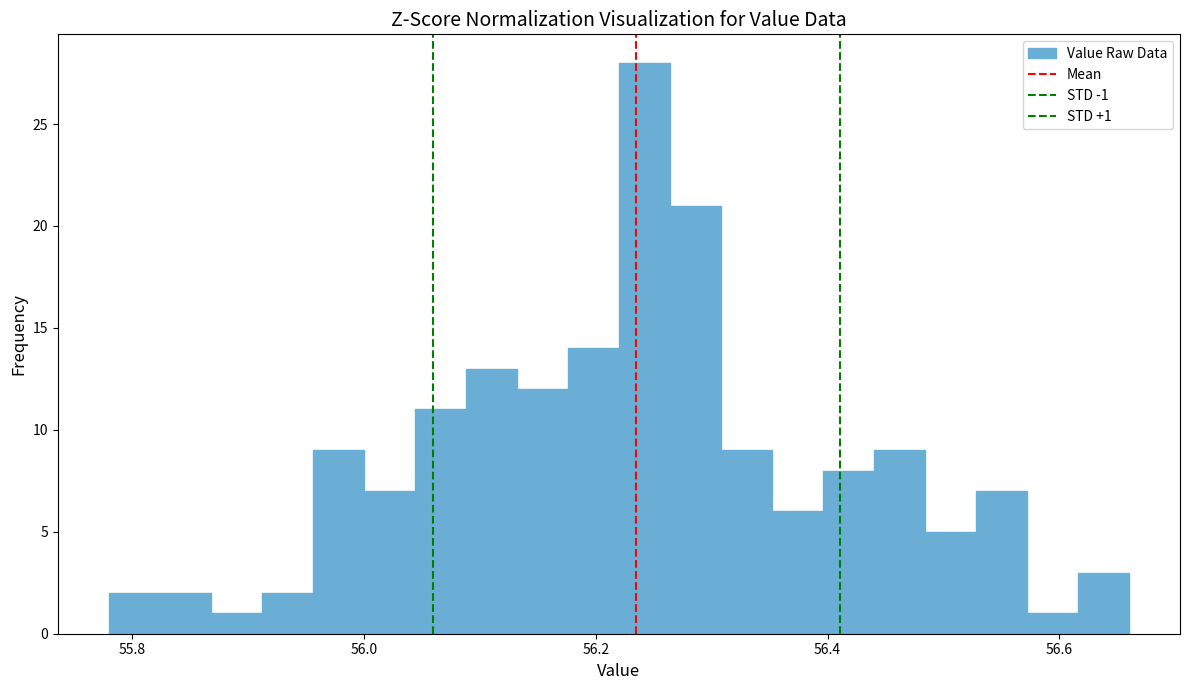

Read against the x-axis, roughly where is the centre of the tallest bar?

56.24